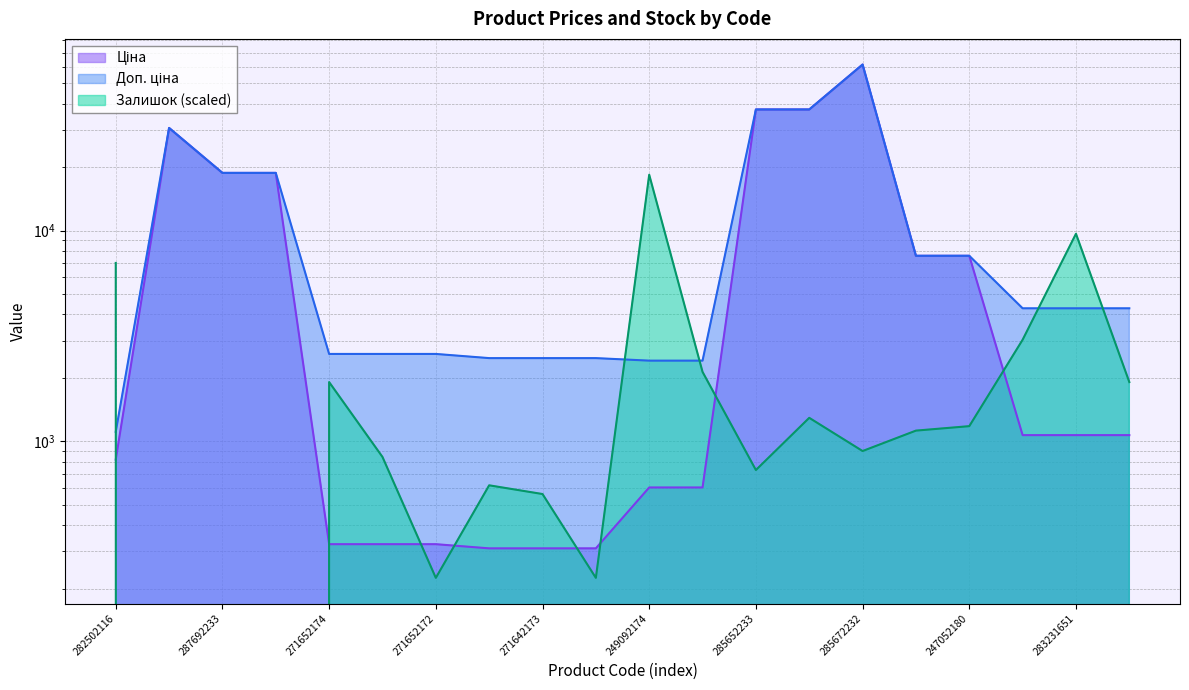

How many interior local peaks does the Ціна series have?

2